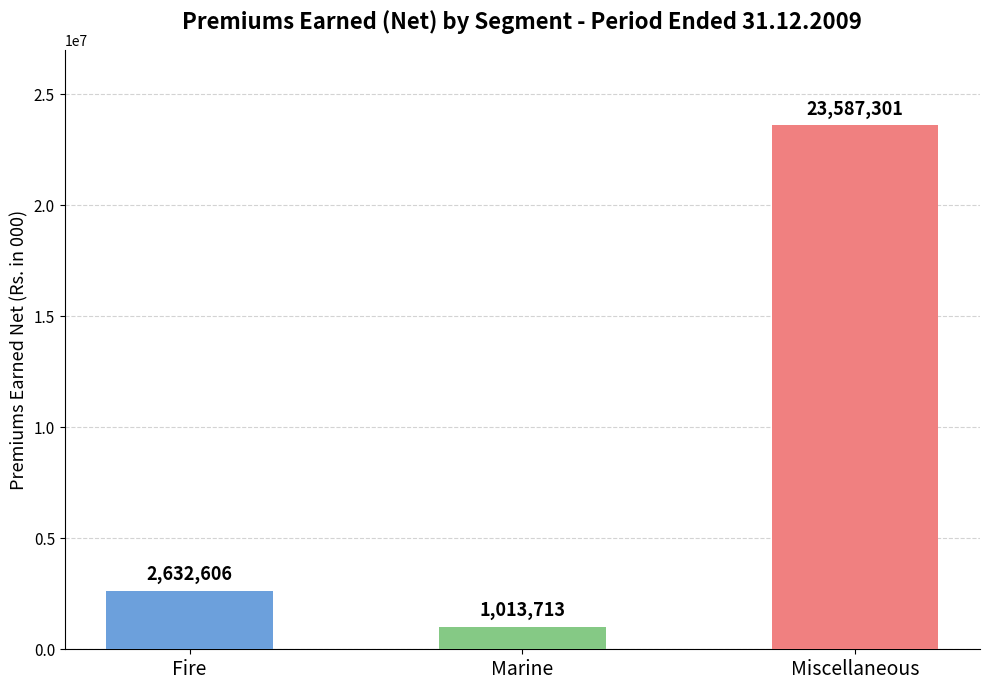

Where is the data nearest to the value 12300507?

Fire